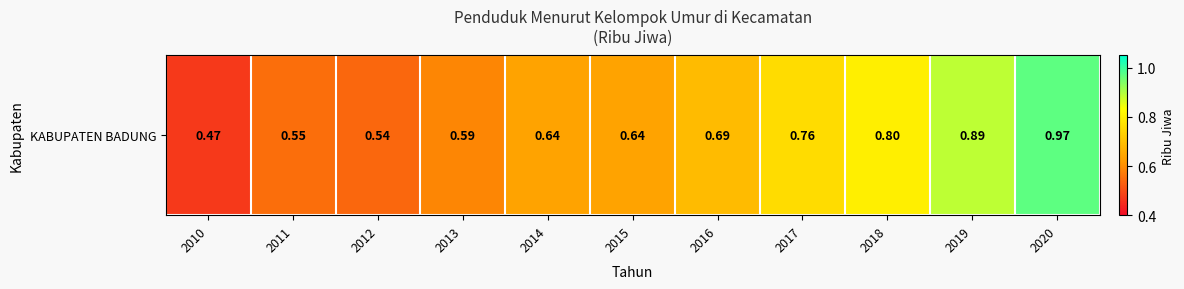

List the labels in order of value, largest first.

2020, 2019, 2018, 2017, 2016, 2014, 2015, 2013, 2011, 2012, 2010